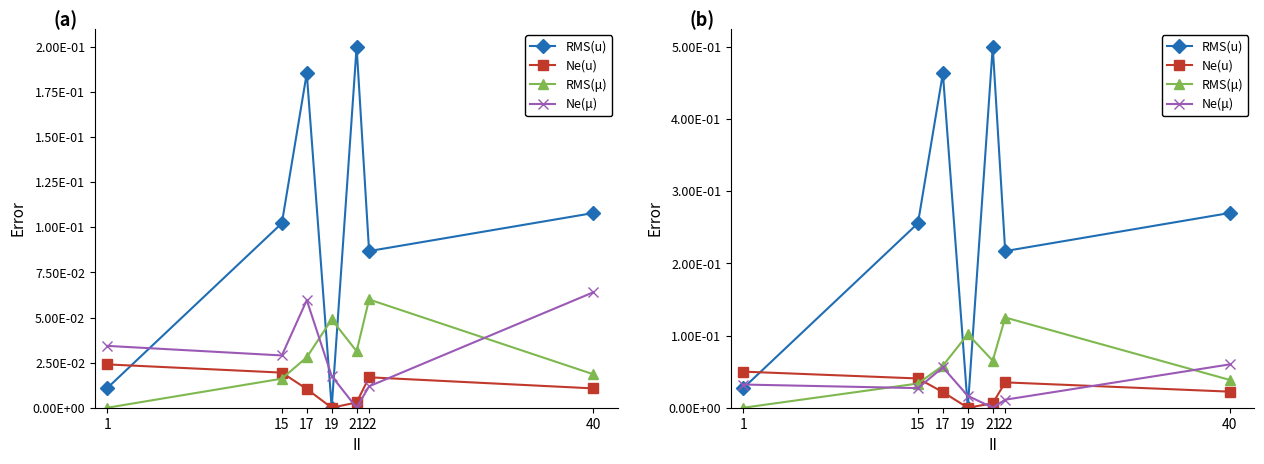

What is the sum of the Ne(u) values at 17 and 22?

0.1